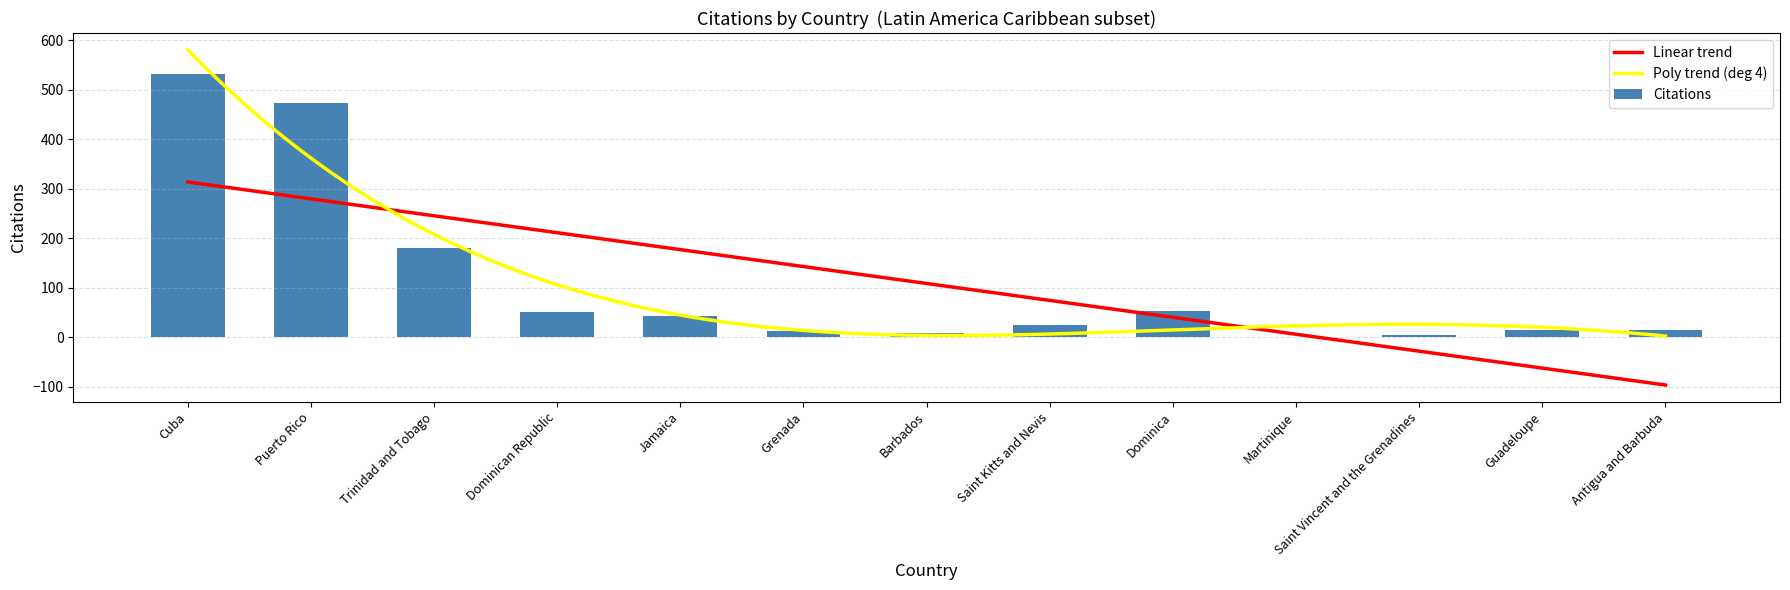

Which label corresponds to the smallest value in the chart?

Martinique